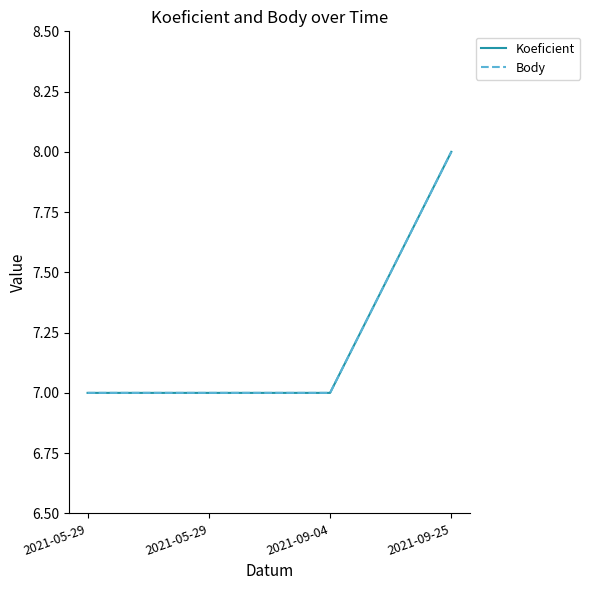

Does the chart display data point markers on the line(s)?

No